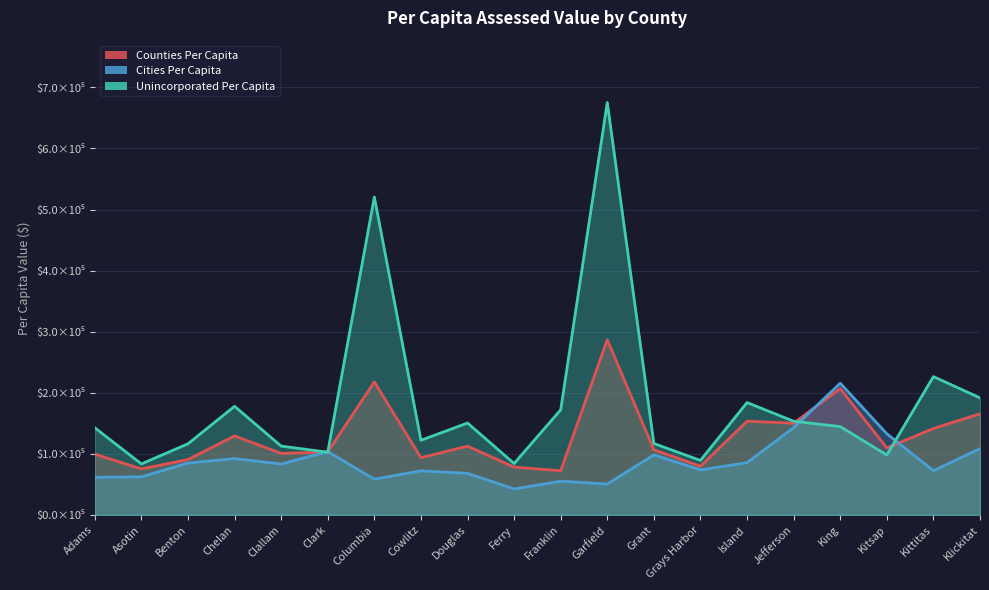

What is the minimum value shown in the chart?

0.4